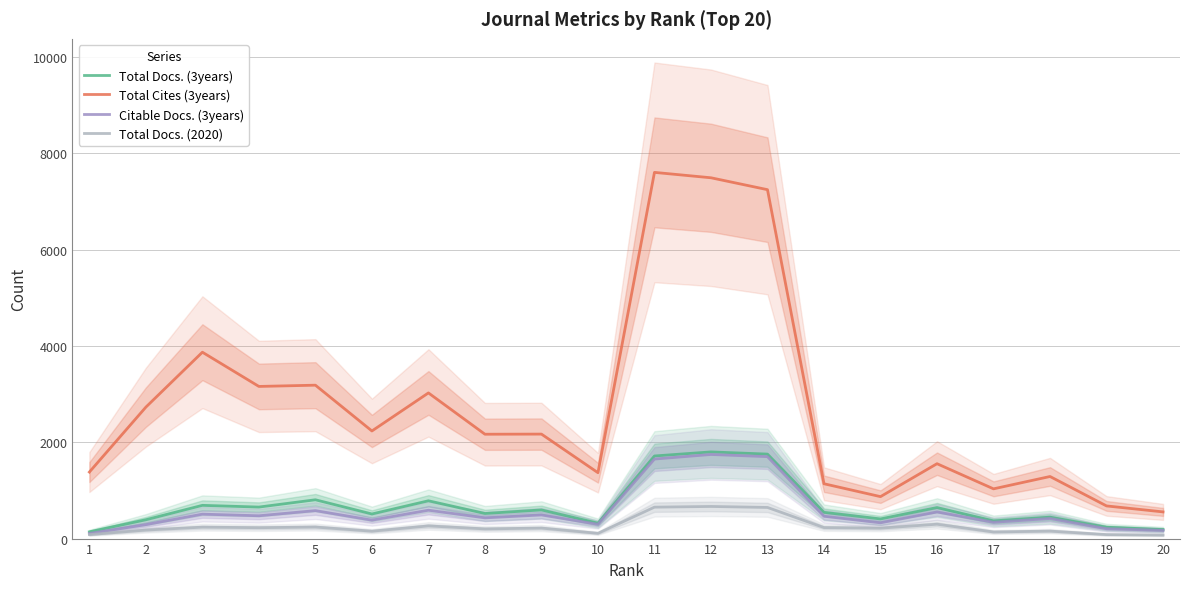

True or false: Total Cites (3years) has more than 1 interior local peaks.

True